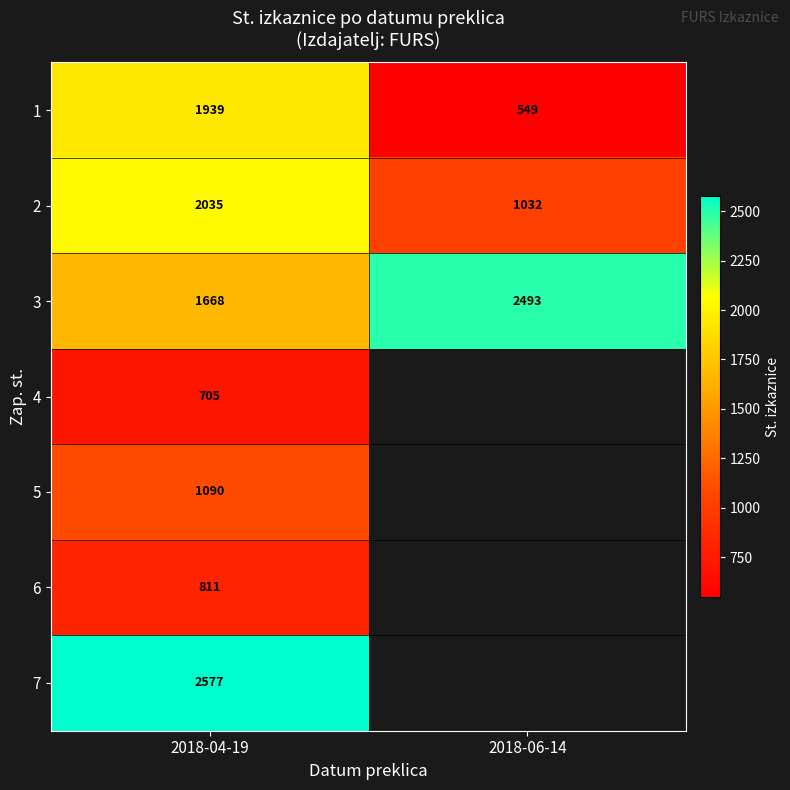

Is the value of 1 at 2018-06-14 greater than the value of 2 at 2018-06-14?

No